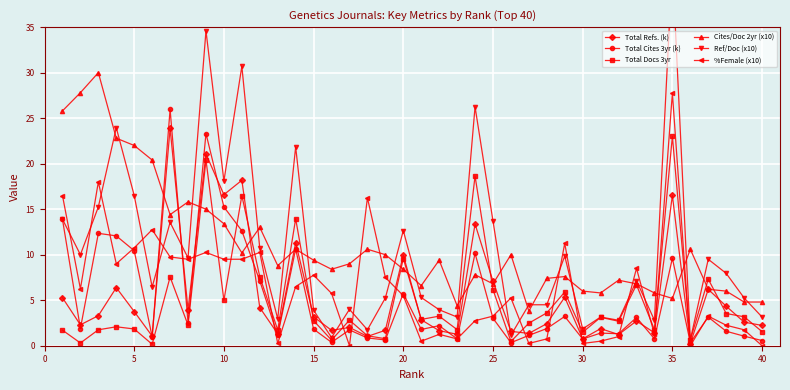

At how many categories does at least one series exceed 3?

40